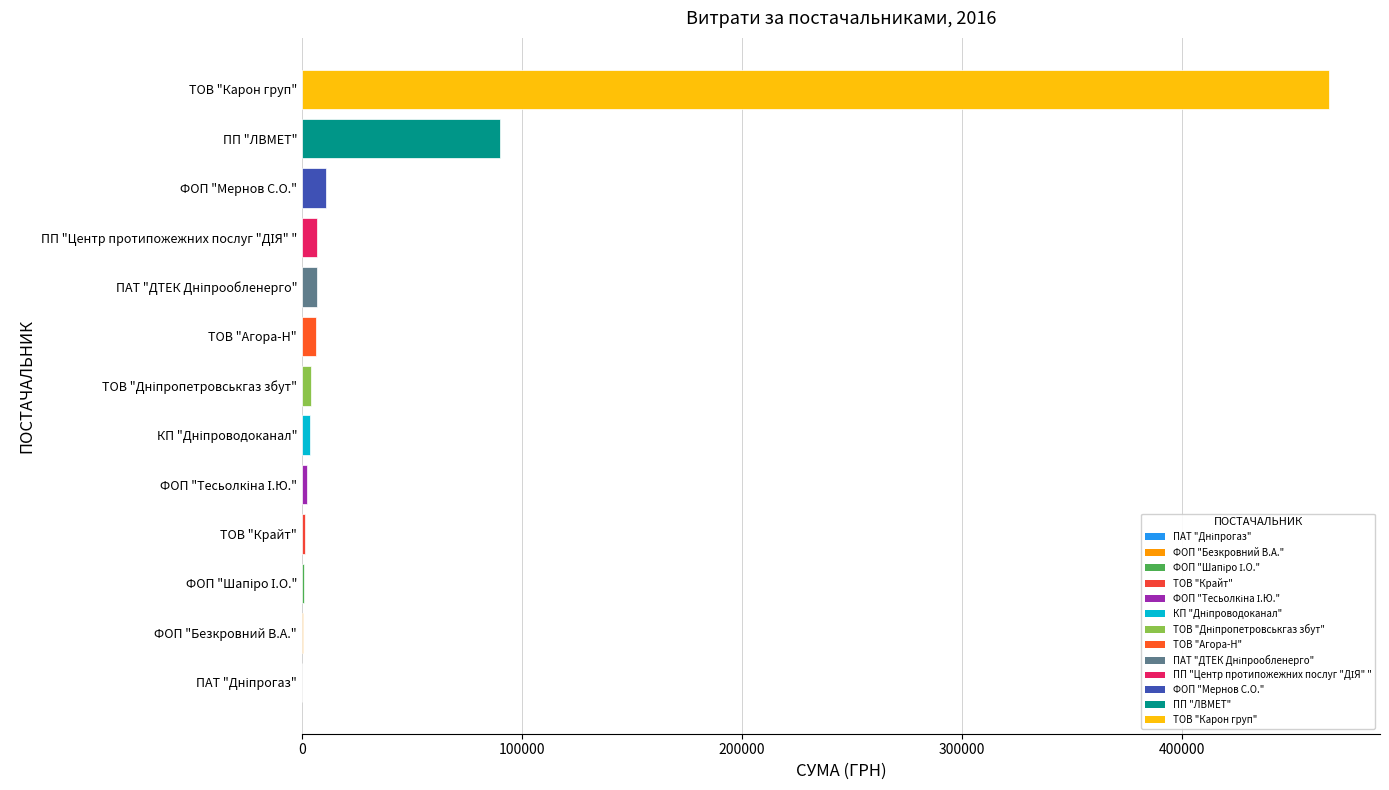

Where is the data nearest to the value 233409?

ПП "ЛВМЕТ"